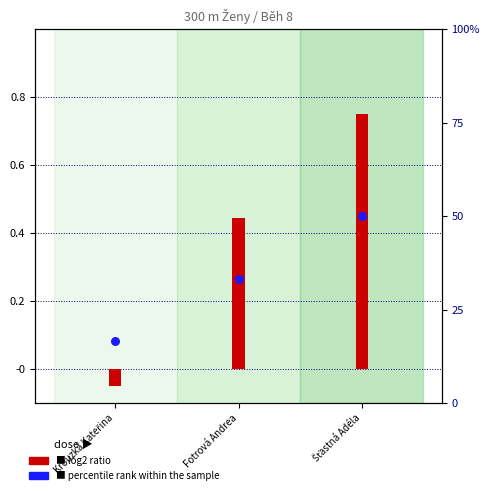

Between Šťastná Adéla and Fotrová Andrea, which is larger?

Šťastná Adéla